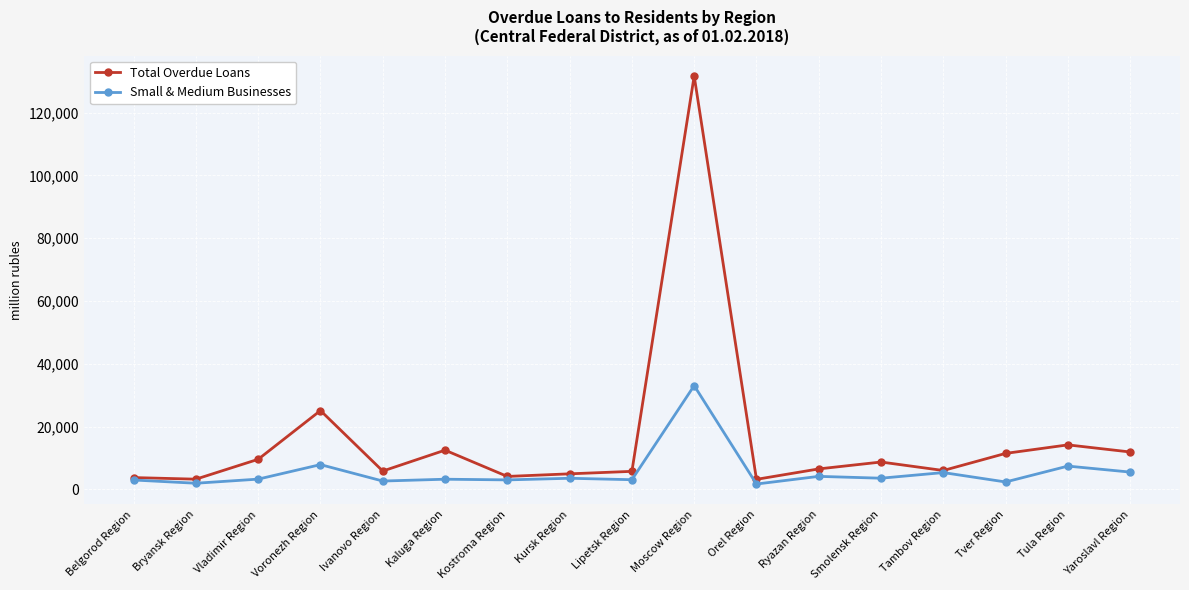

Count the number of categories in the chart.

17